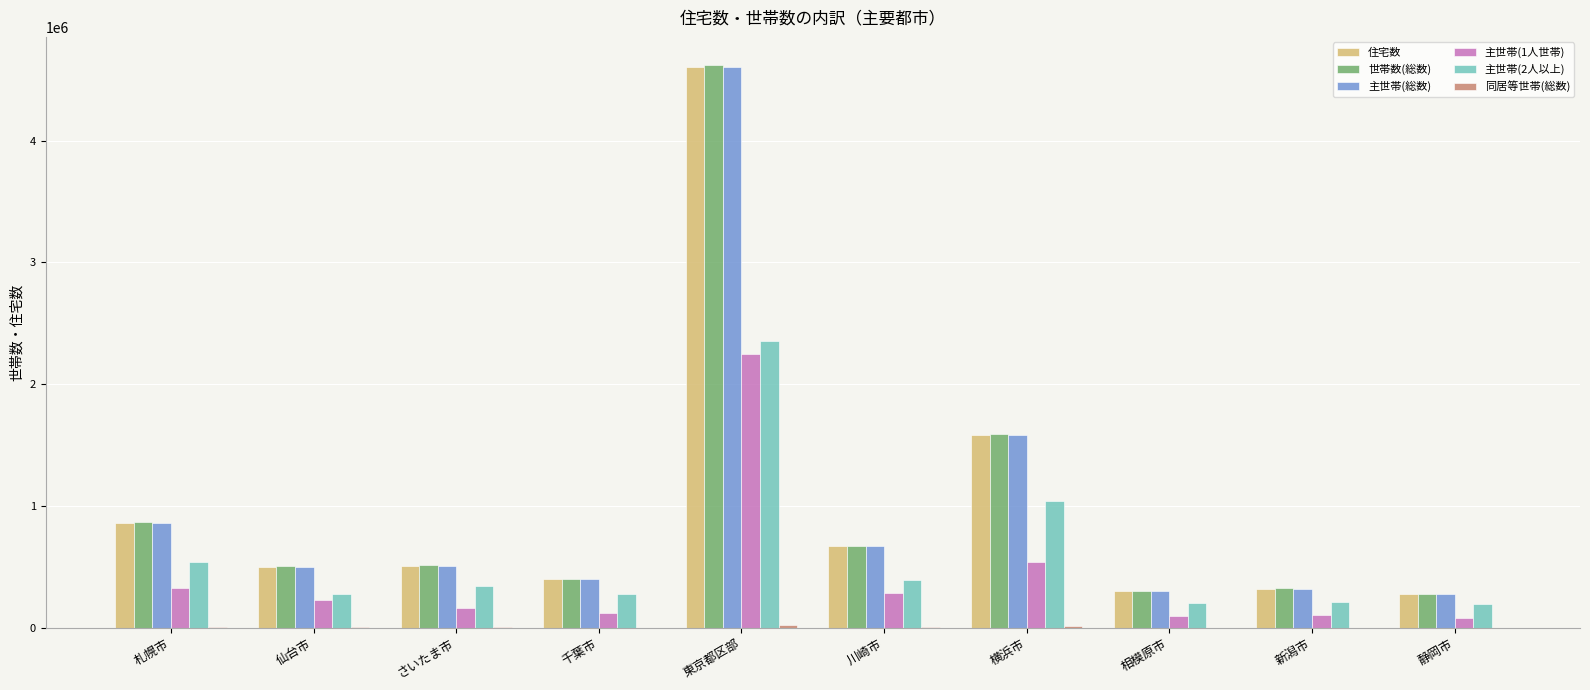

Is the value of 世帯数(総数) at 東京都区部 greater than the value of 主世帯(総数) at 札幌市?

Yes